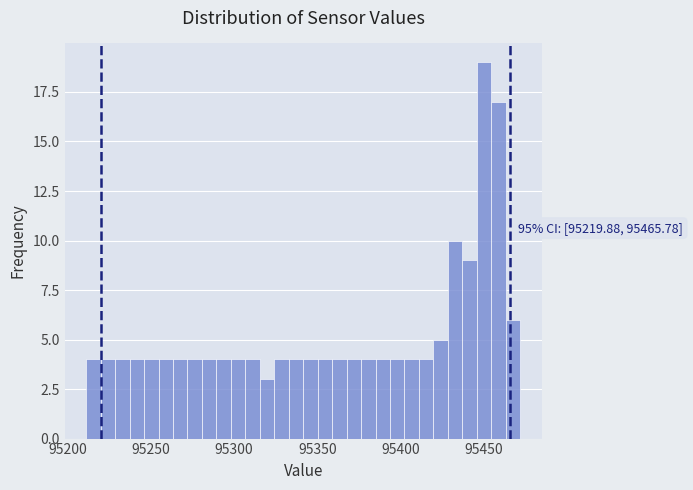

Around what value on the x-axis is the tallest bar? Give the approximate position of its centre, as read against the axis.

95450